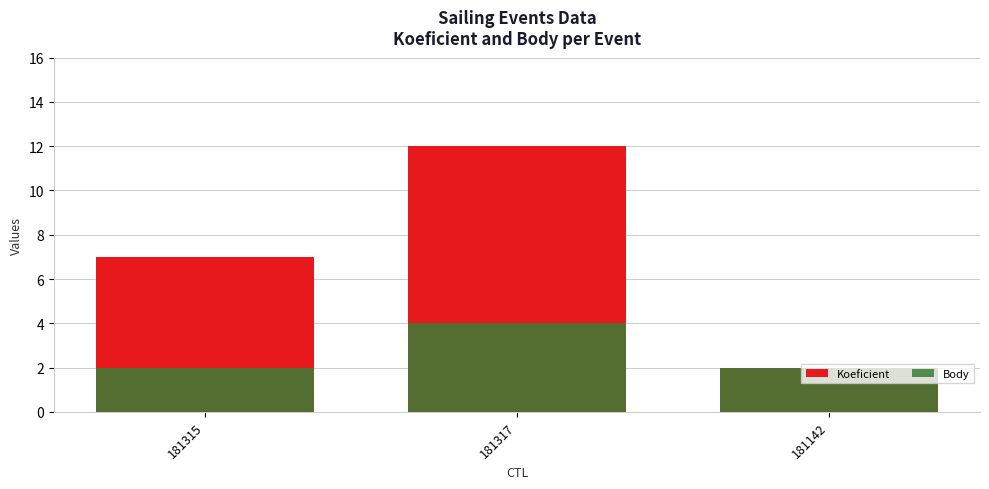

Which category has the lowest value in the Body series?

181315